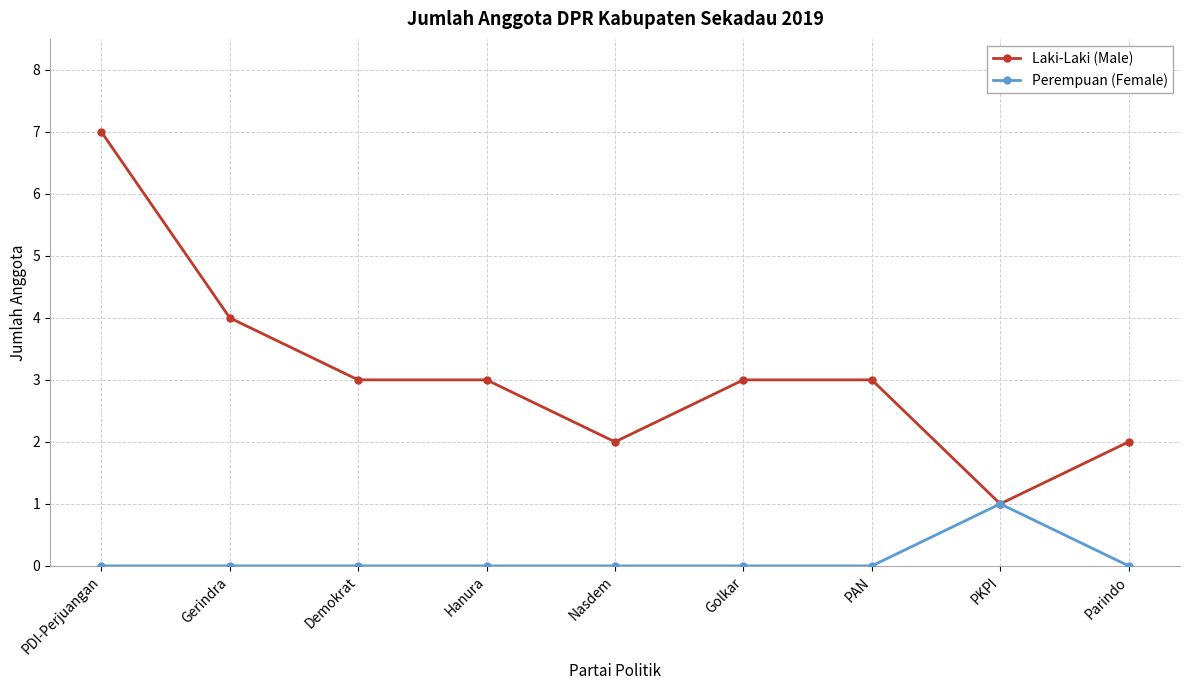

The Perempuan (Female) series shows 0 at Demokrat. True or false?

True